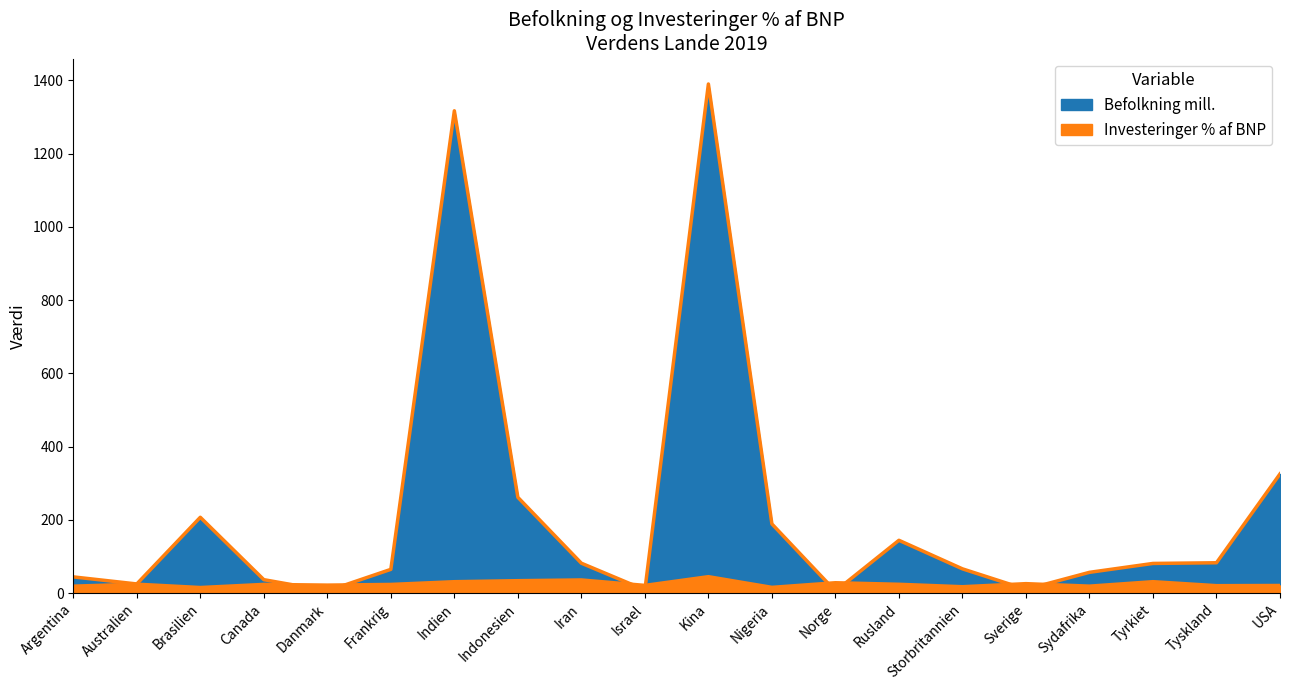

True or false: Investeringer % af BNP has more than 0 points higher than both neighbors.

True